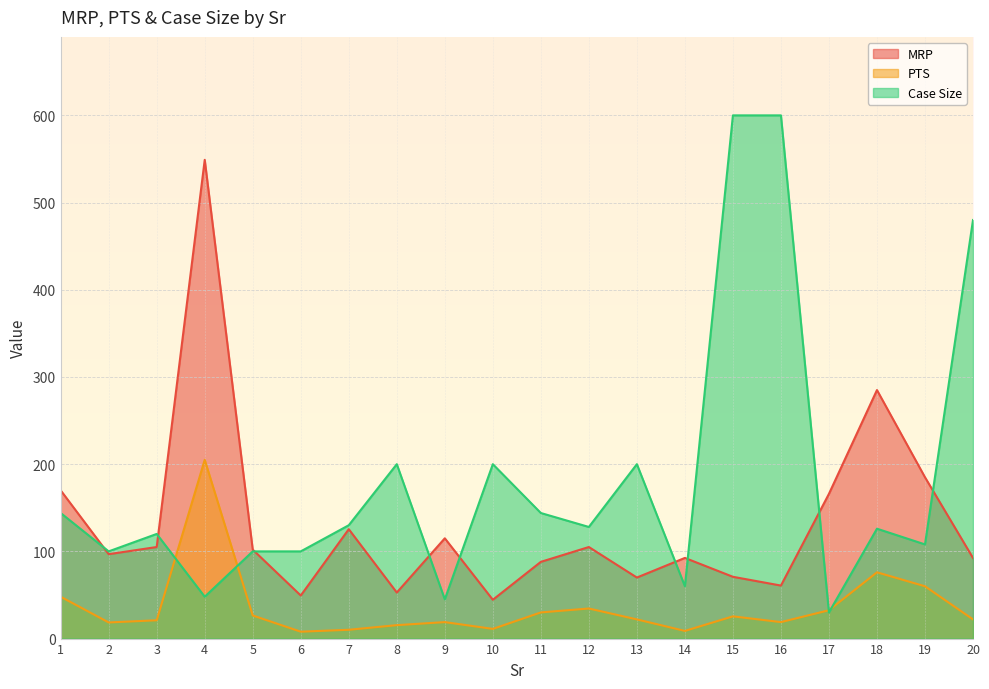

At 18, list the series in order from largest to smallest.

MRP, Case Size, PTS